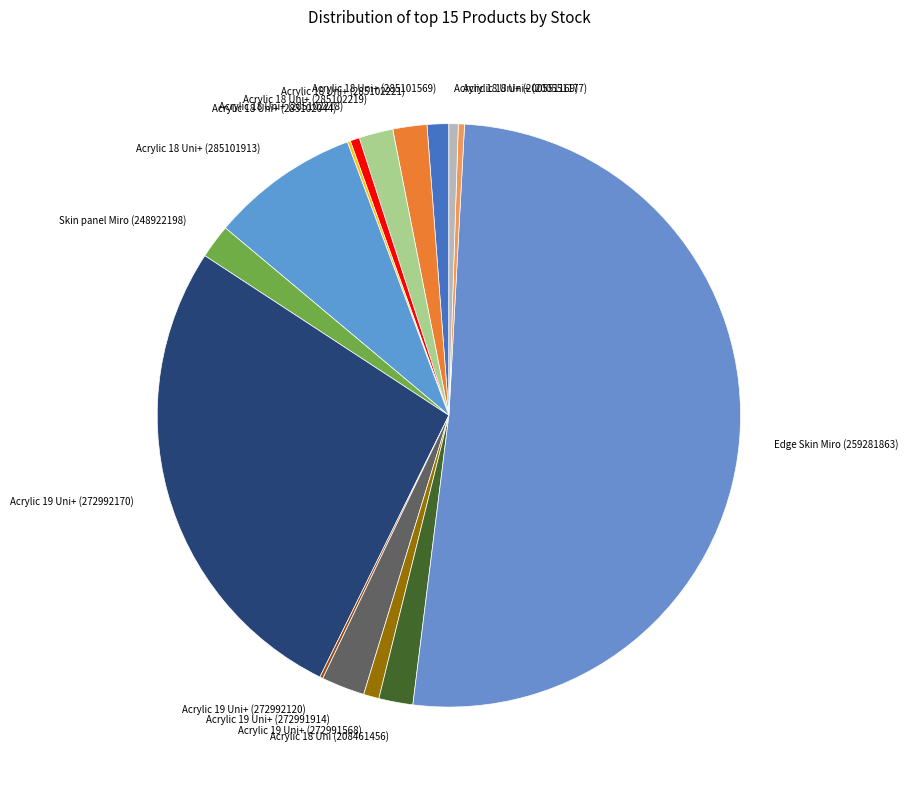

What is the ratio of the value at Acrylic 18 Uni+ (285102219) to the value at Acrylic 18 Uni+ (200551169)?

3.7